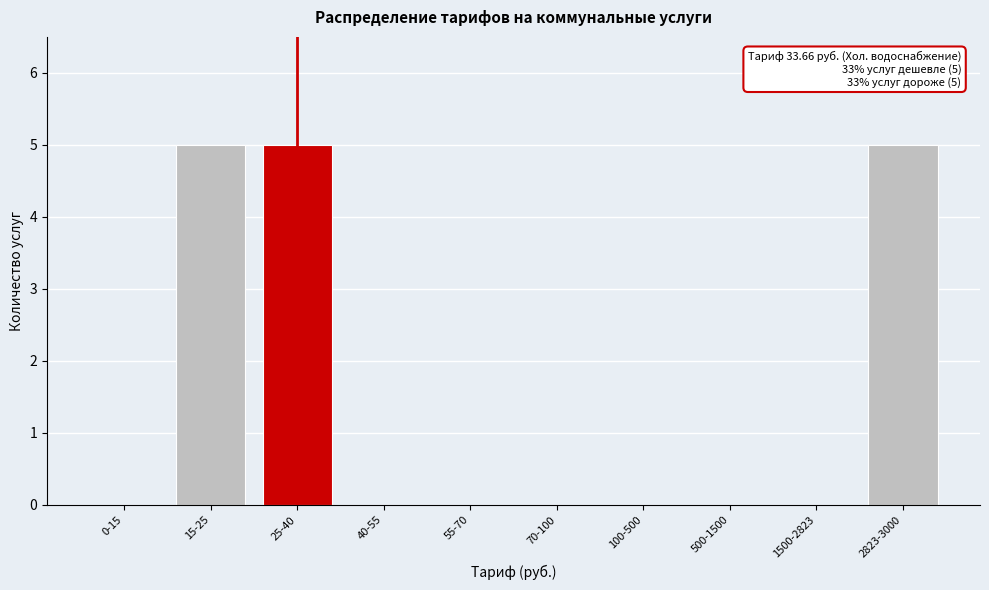

Reading left to right, what are all the values shown in this chart?

0-15=0	15-25=5	25-40=5	40-55=0	55-70=0	70-100=0	100-500=0	500-1500=0	1500-2823=0	2823-3000=5